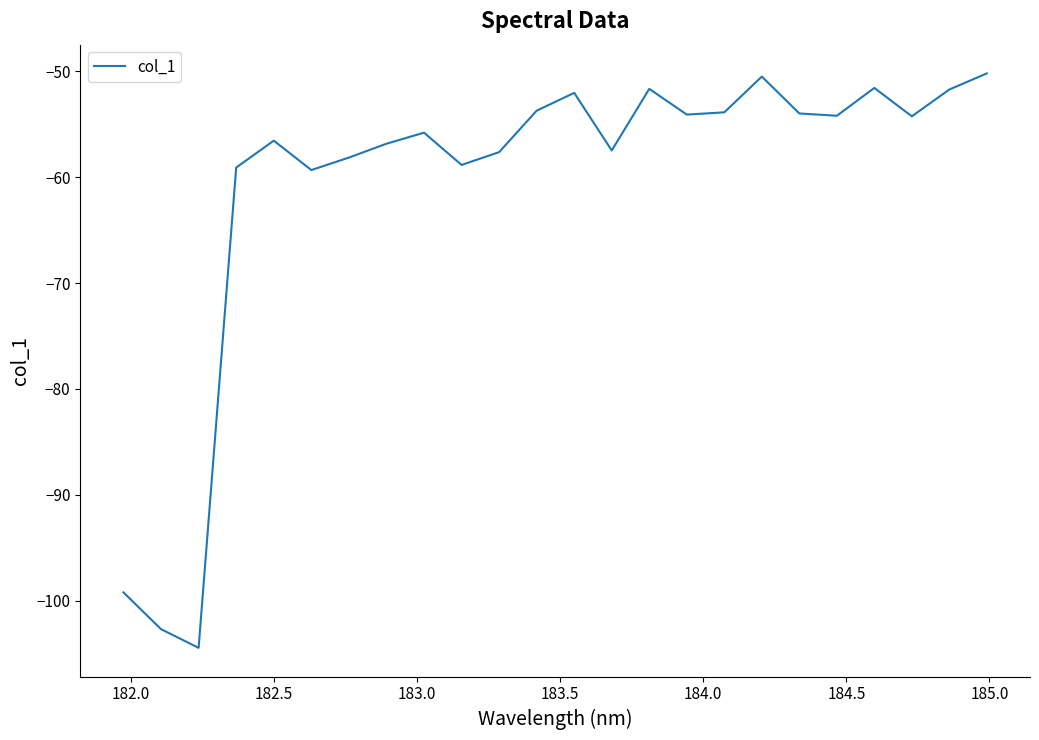

What is the greatest value displayed?

-50.2